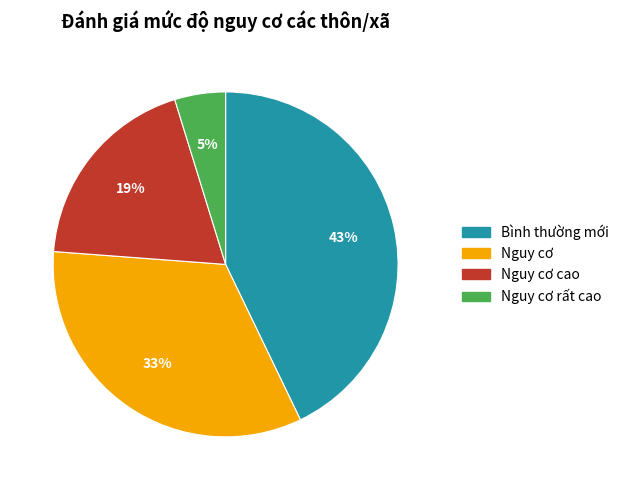

Is there a majority slice in this chart?

No